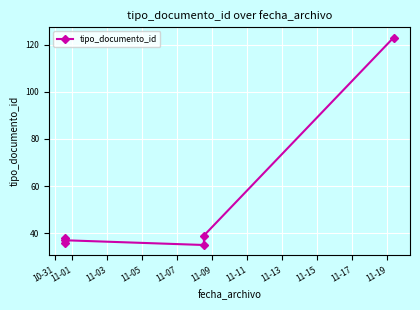

Approximately how many times larger is the value at 10-31 compared to 11-03?

1.0